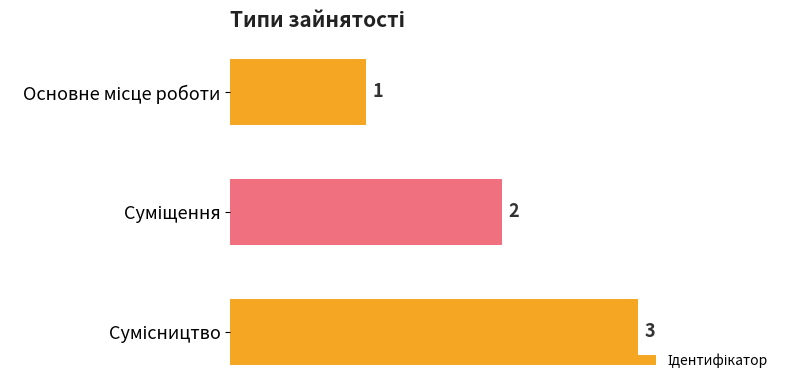

Does the chart contain stacked bars?

No